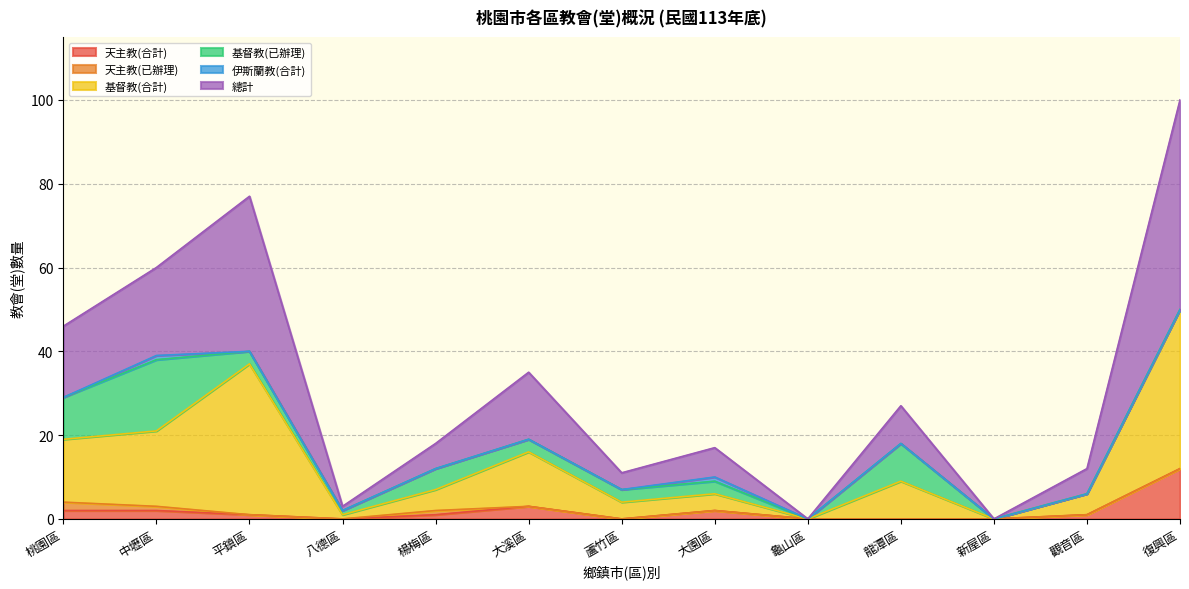

What is the sum of all 基督教(合計) values?

176